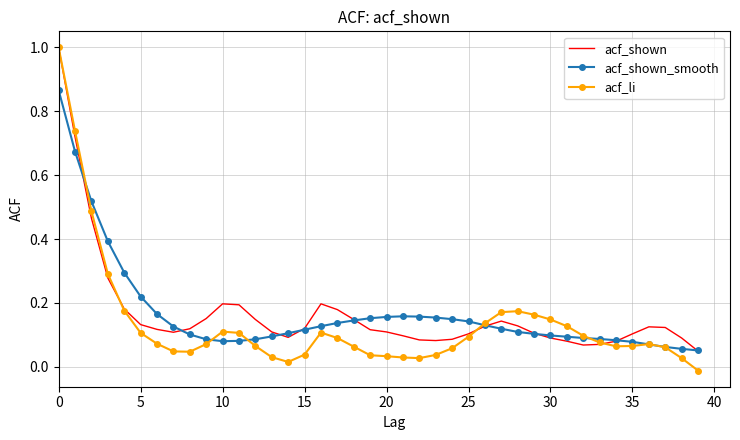

Which series has the largest range (max minus min)?

acf_li